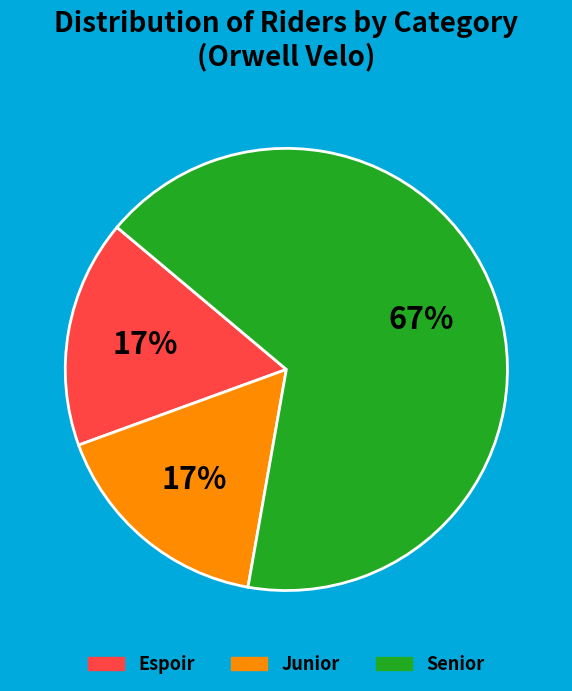

Which slice is the largest?

Senior